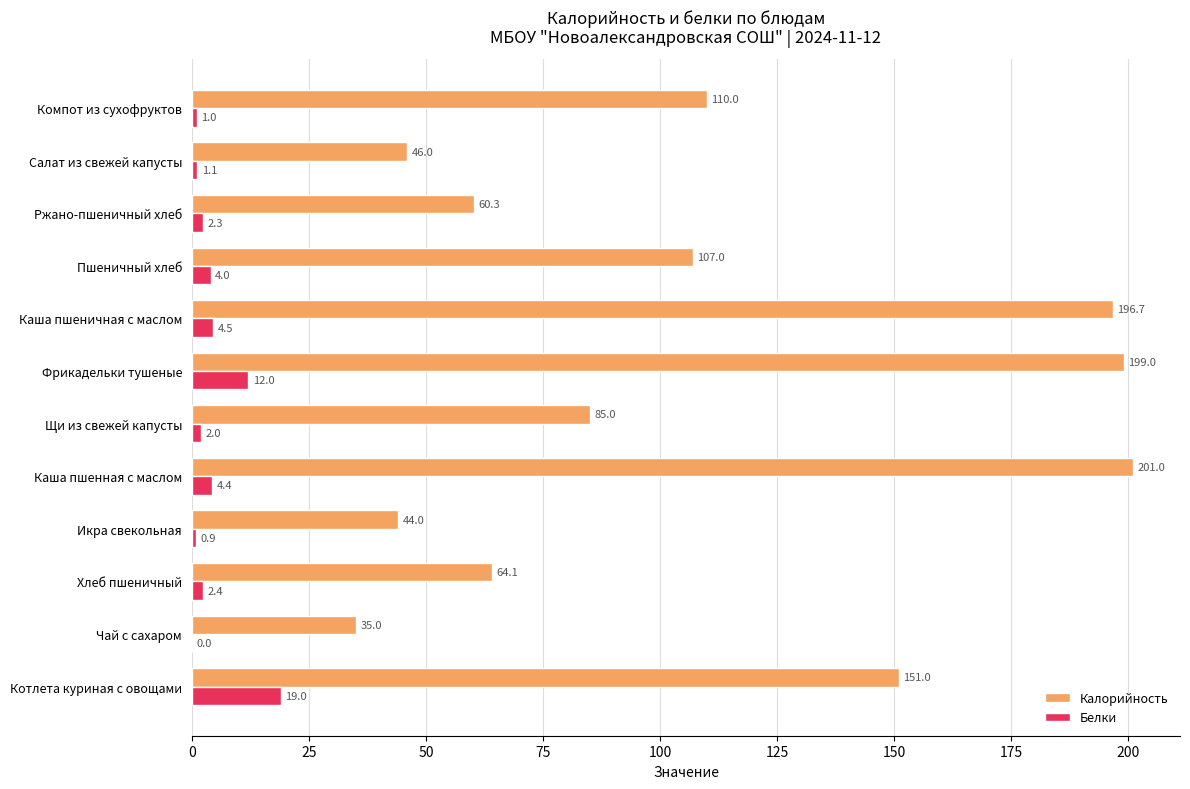

Which series changed the most between Фрикадельки тушеные and Пшеничный хлеб?

Калорийность